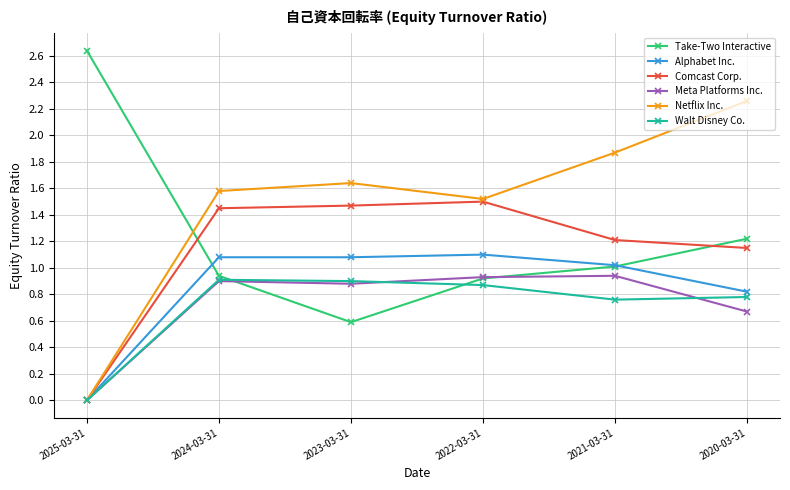

What position from the left is 2024-03-31?

2